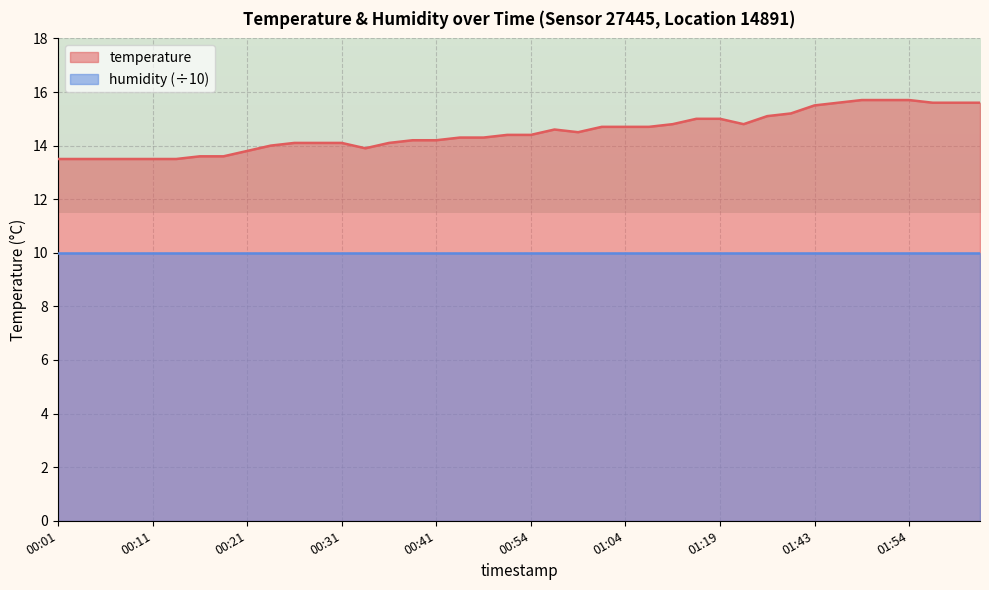

Does the chart display data point markers on the line(s)?

No